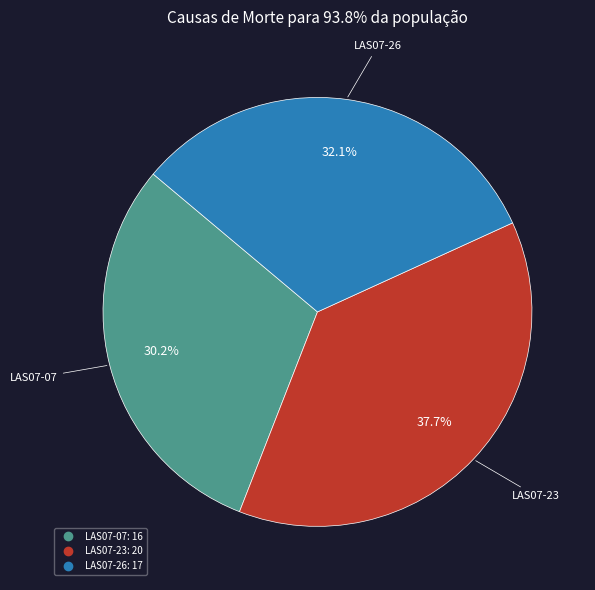

Rank the categories by value from highest to lowest.

LAS07-23, LAS07-26, LAS07-07